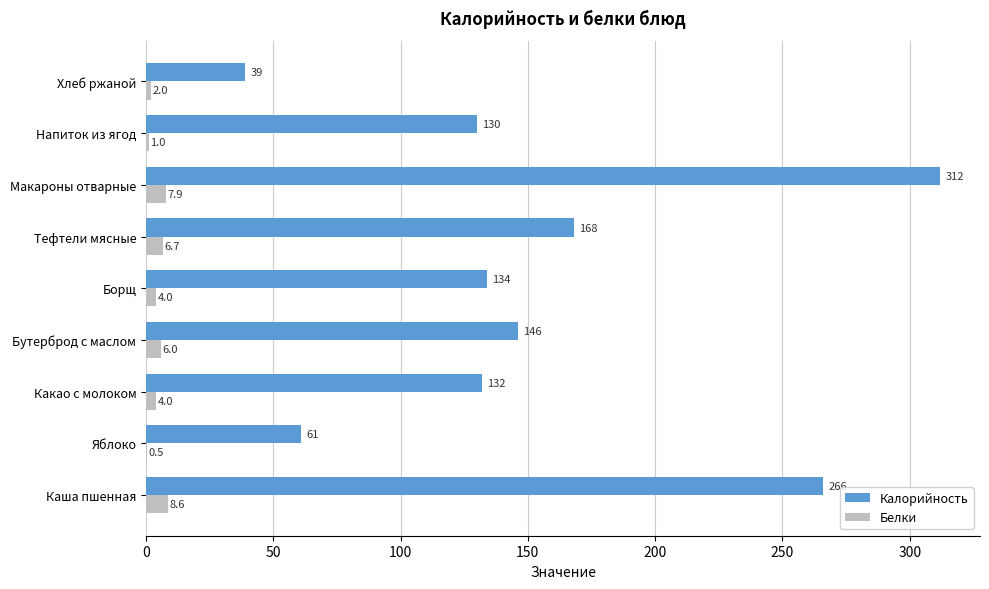

What are all the series names shown in the legend?

Калорийность, Белки